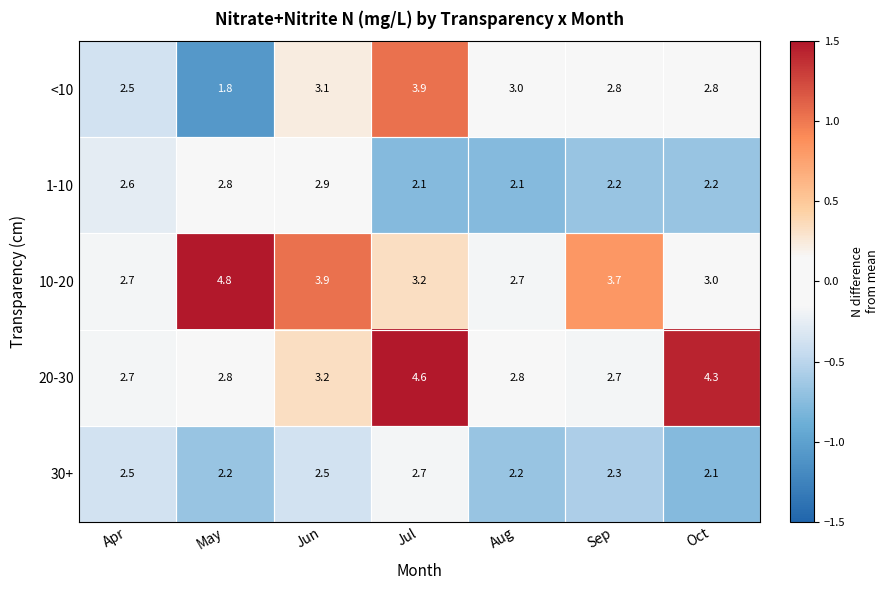

At which category is the sum across all series the highest?

Jul